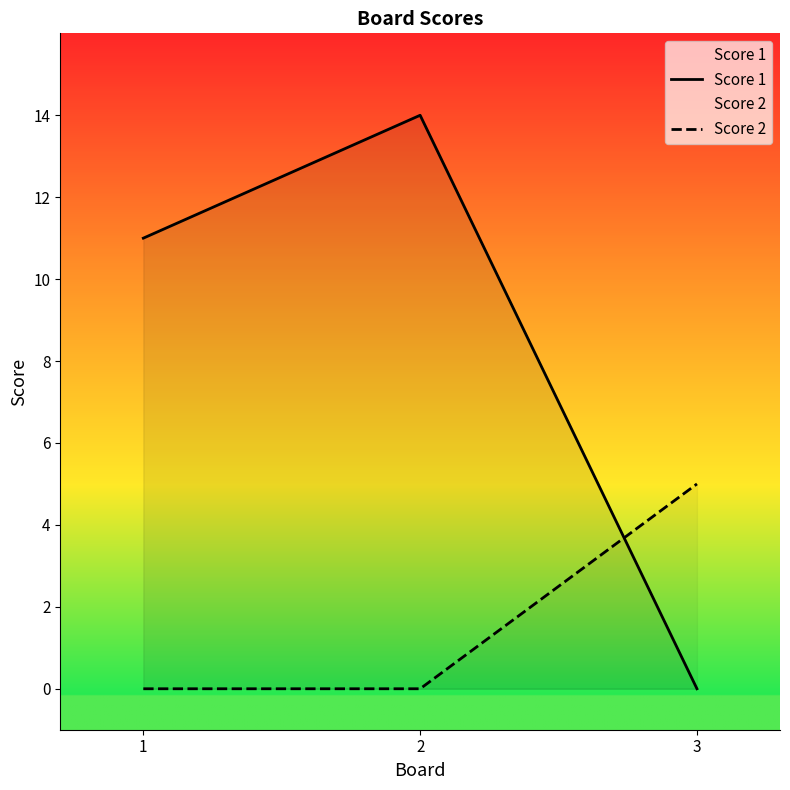

Where is Score 1 nearest to the value 7?

1